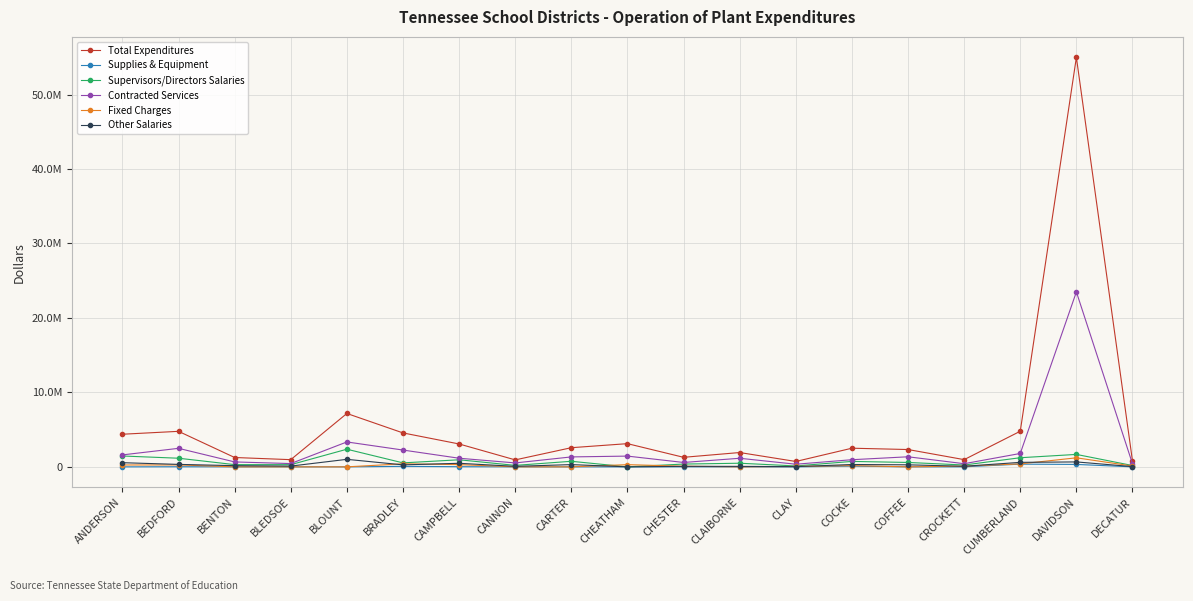

At which label is Supplies & Equipment closest to 182159?

COCKE